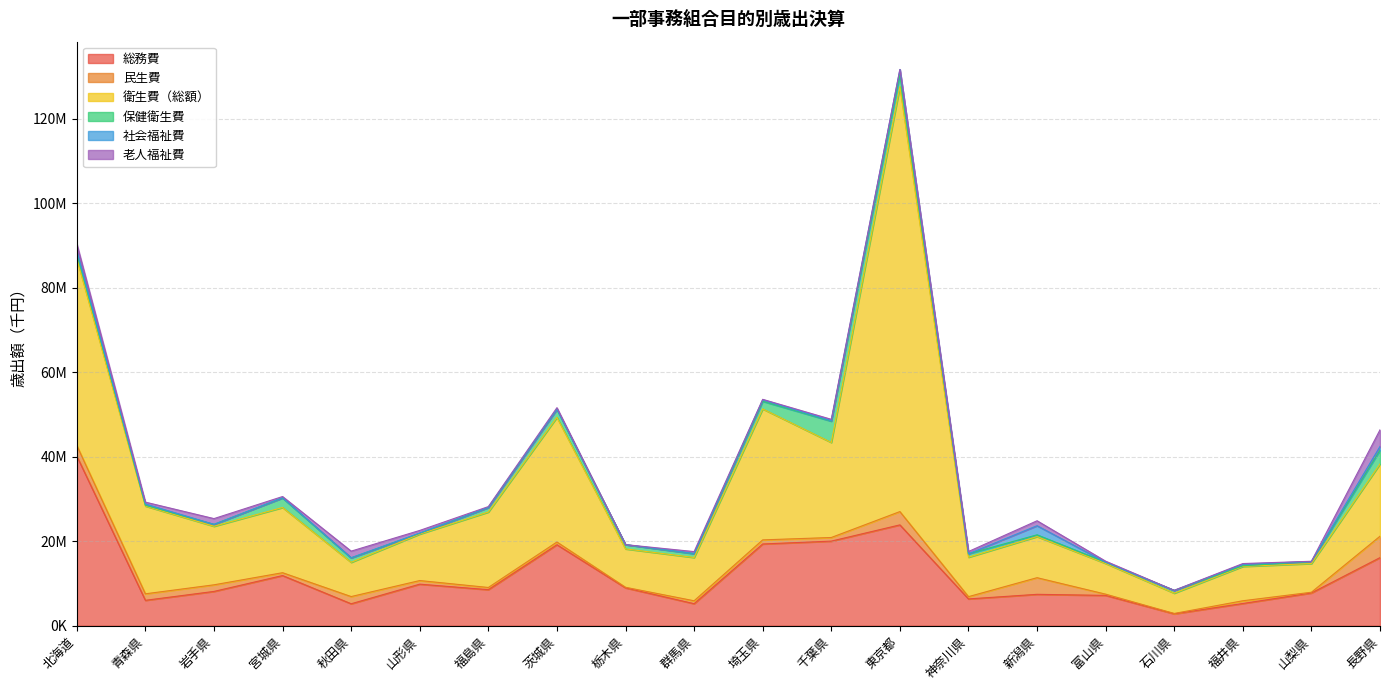

How many lines are shown in the chart?

6